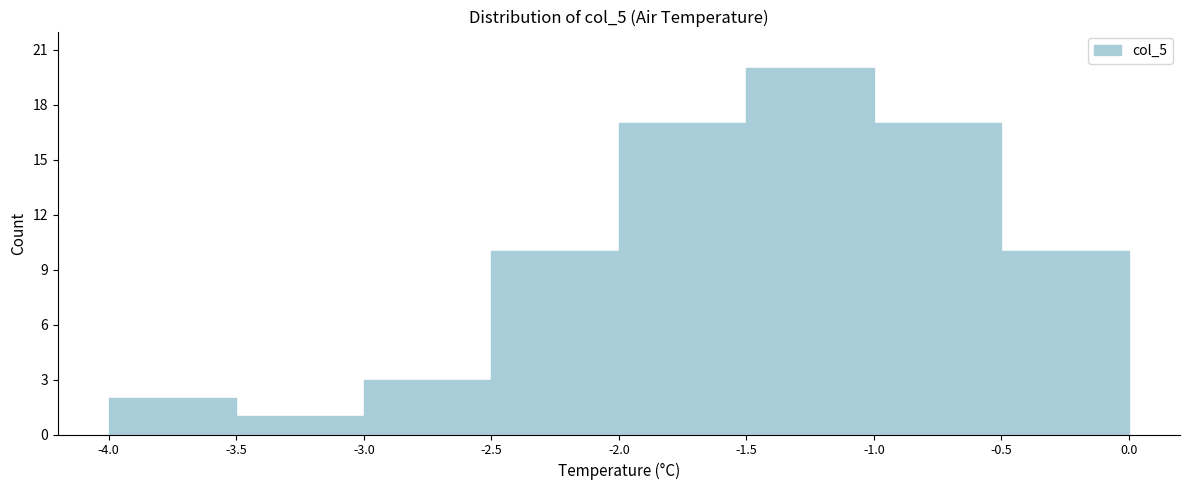

How tall is the bar that spans -4.0 to -3.5 on the x-axis? The values are not printed on the chart, so give them approximately, as read against the axis.

2